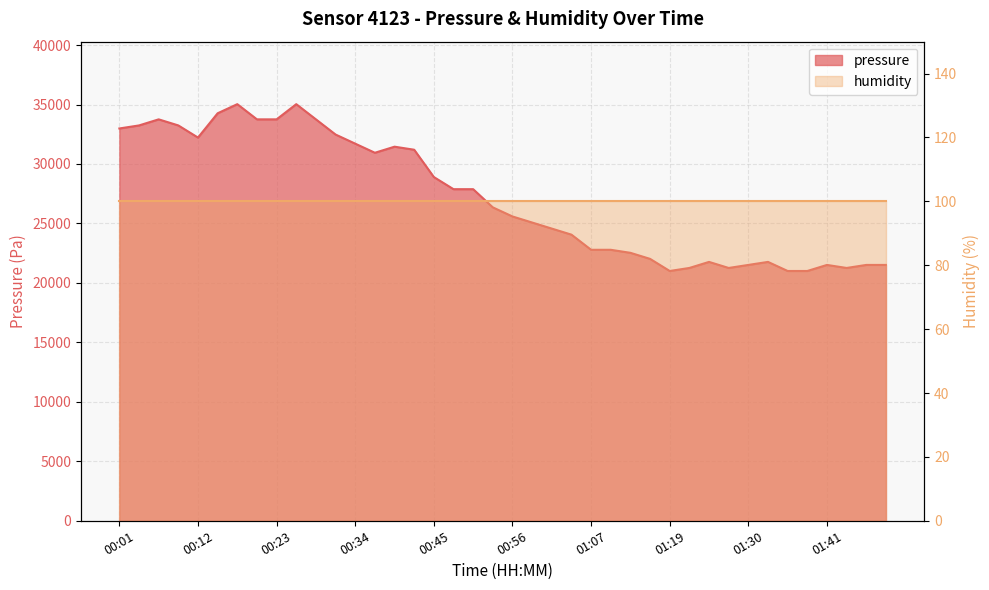

What is the approximate value at 01:05?

24057.9